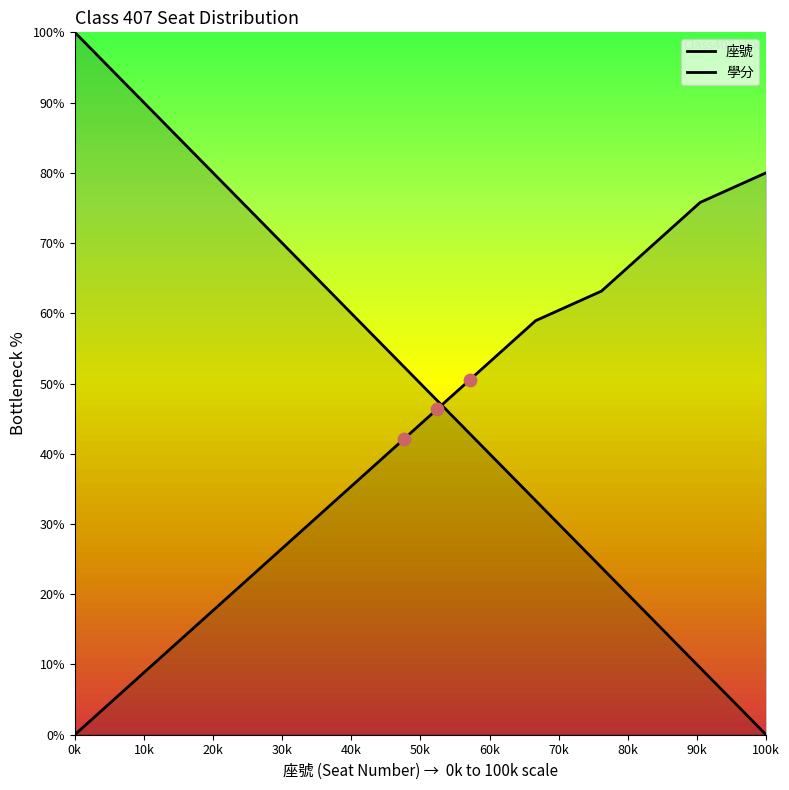

At how many categories does at least one series exceed 99?

1